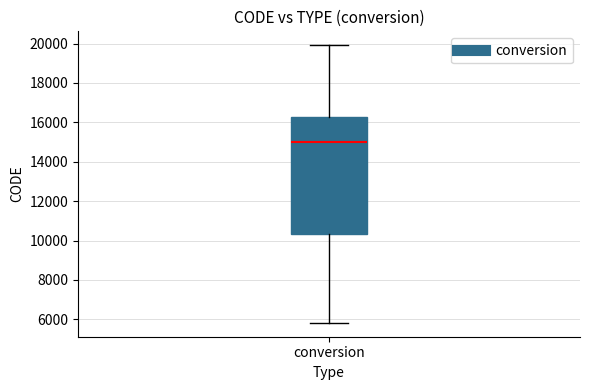

Where does the lower whisker of the box for conversion end on the y-axis? The values are not printed on the chart, so give them approximately, as read against the axis.

5800